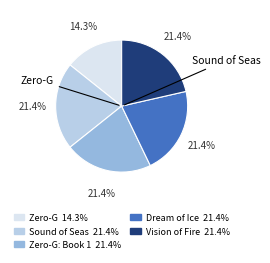

Is there any slice that represents more than half of the pie?

No